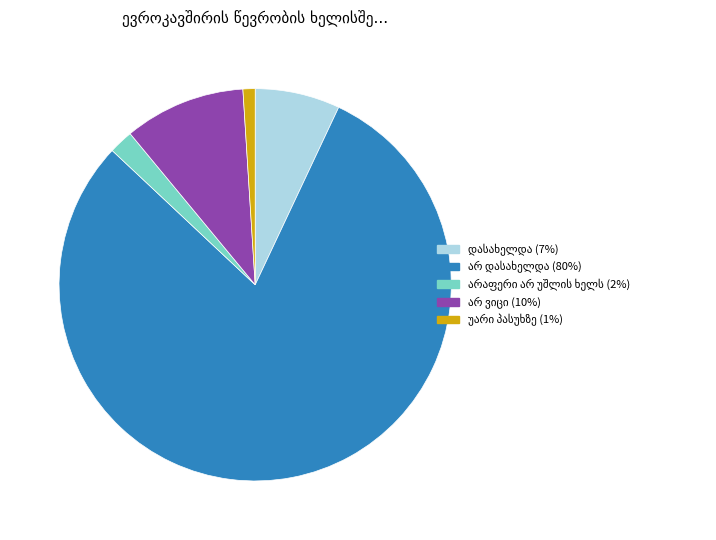

How many segments does this pie chart have?

5